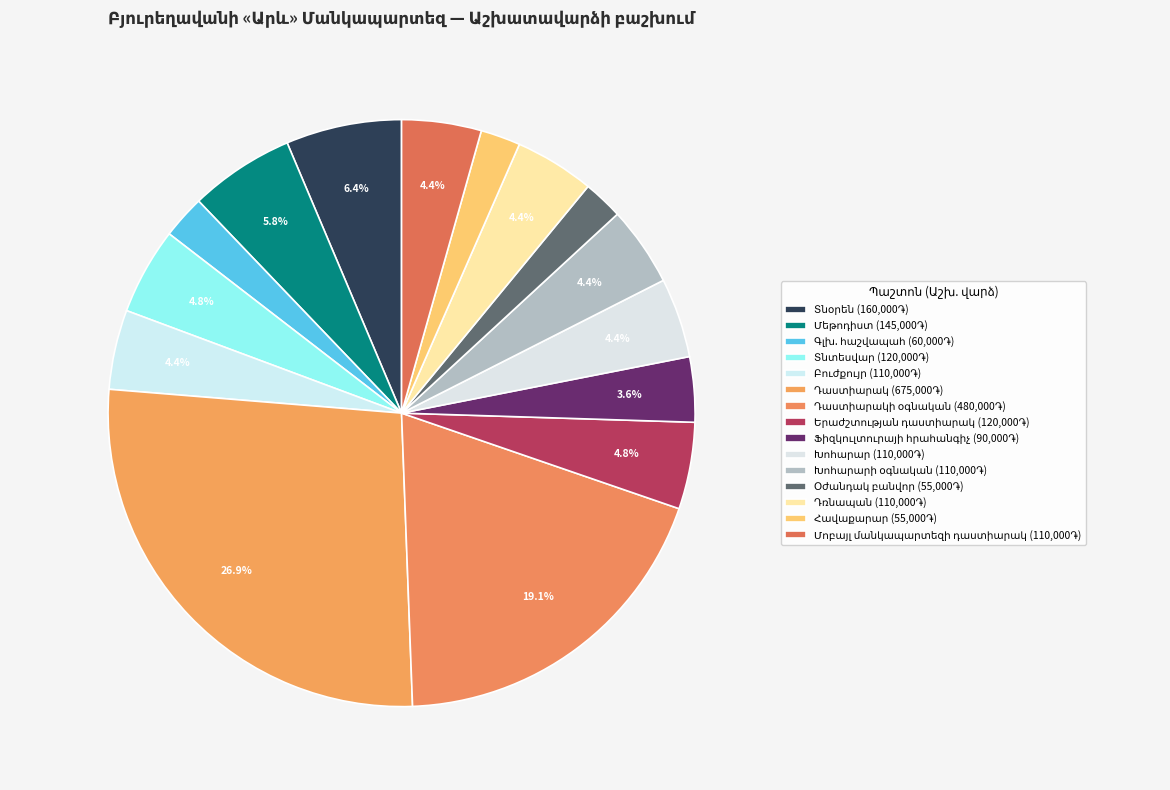

How many segments does this pie chart have?

15